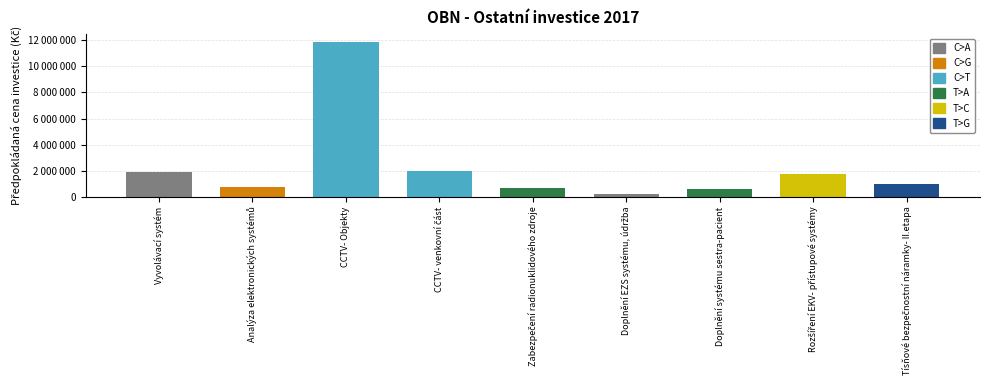

Which category has the lowest value across all series?

Doplnění EZS systému, údržba